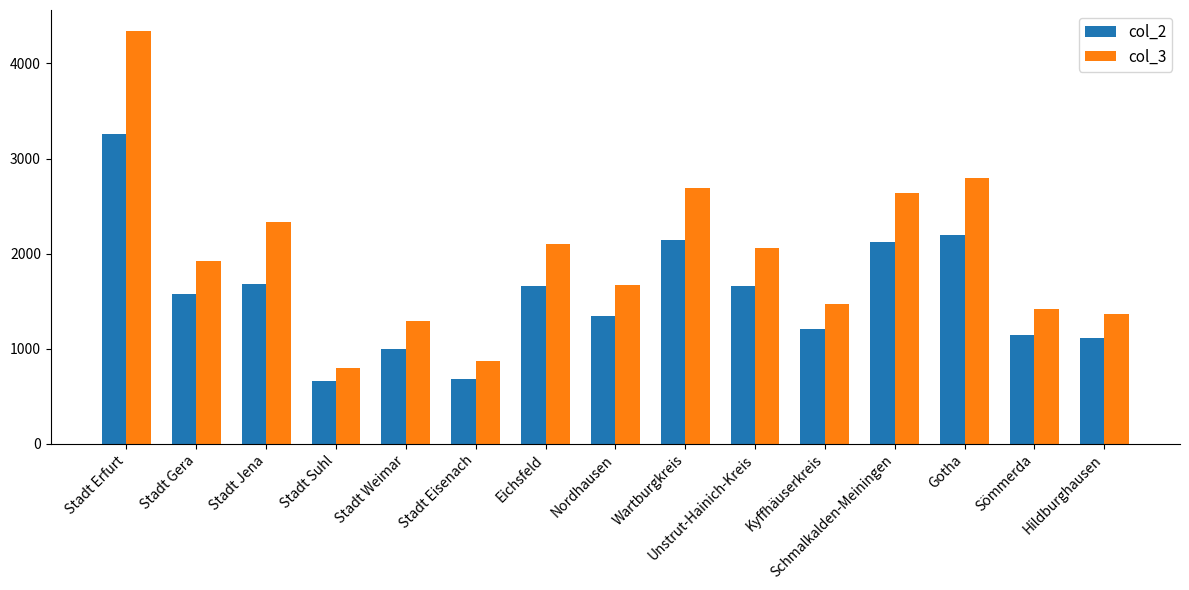

What is the approximate value of col_2 at Schmalkalden-Meiningen, to the nearest 50?

2100